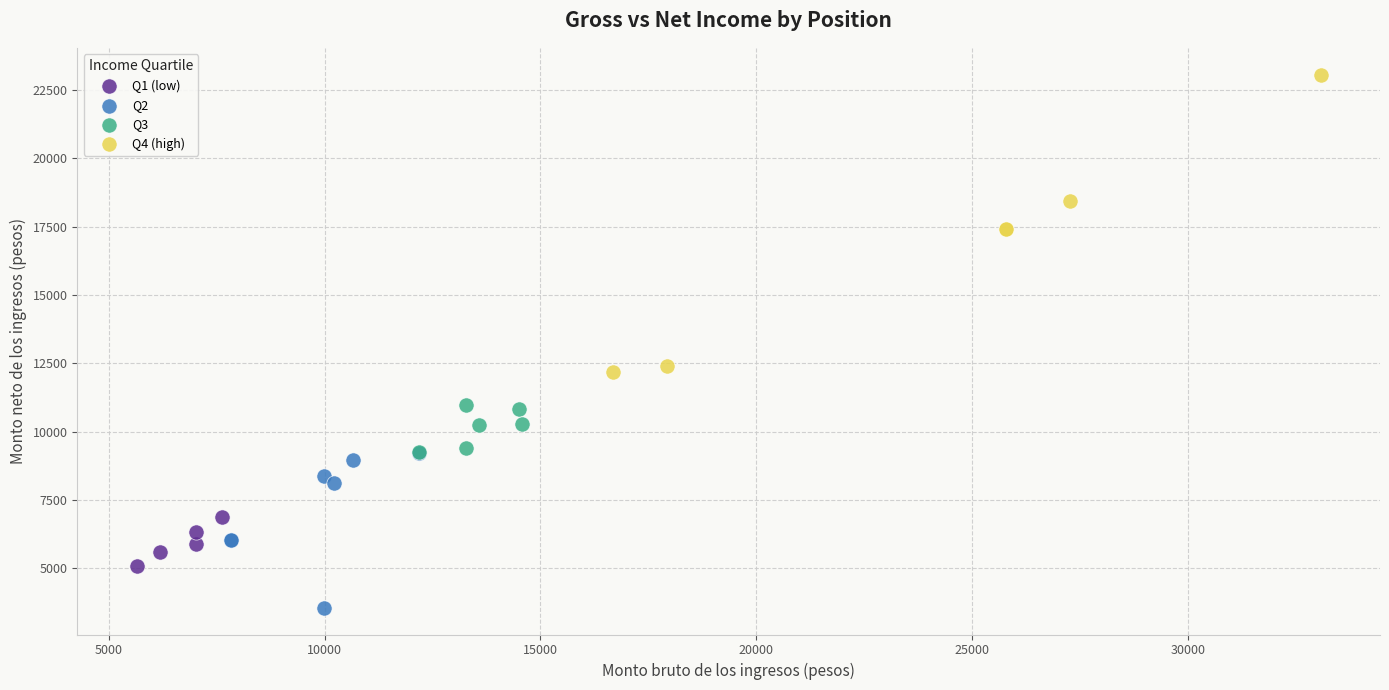

Which series contains the highest Y value?

Q4 (high)